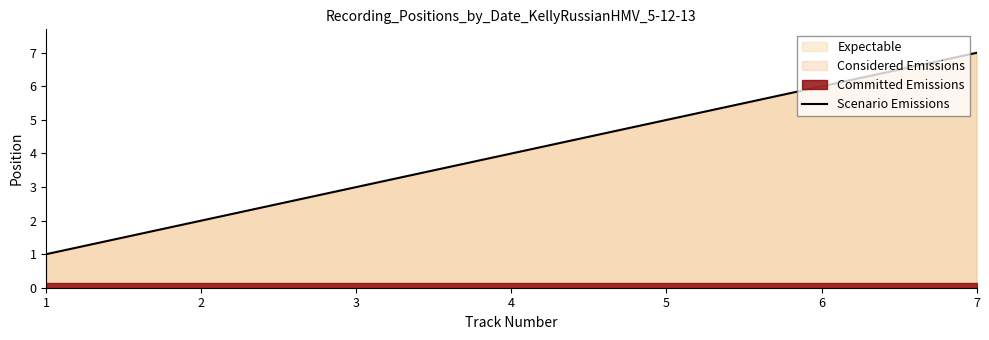

What is the difference between the maximum and minimum values?

6